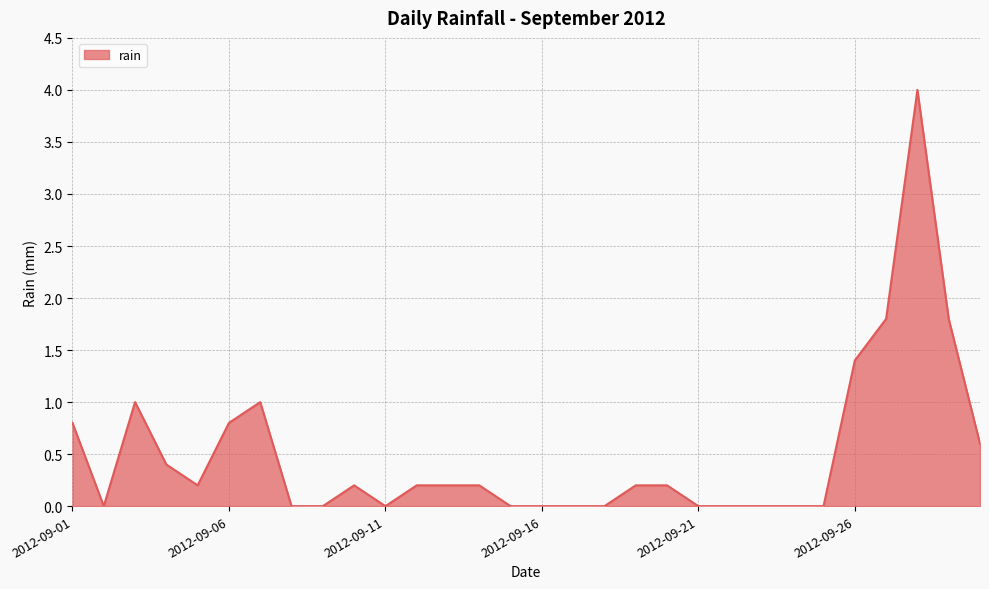

How many lines are shown in the chart?

1